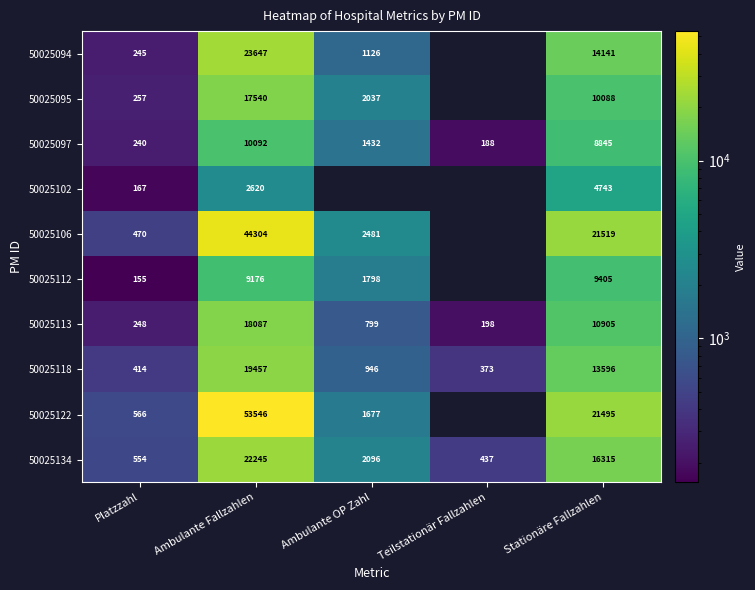

What is the sum of all 50025097 values?

20797